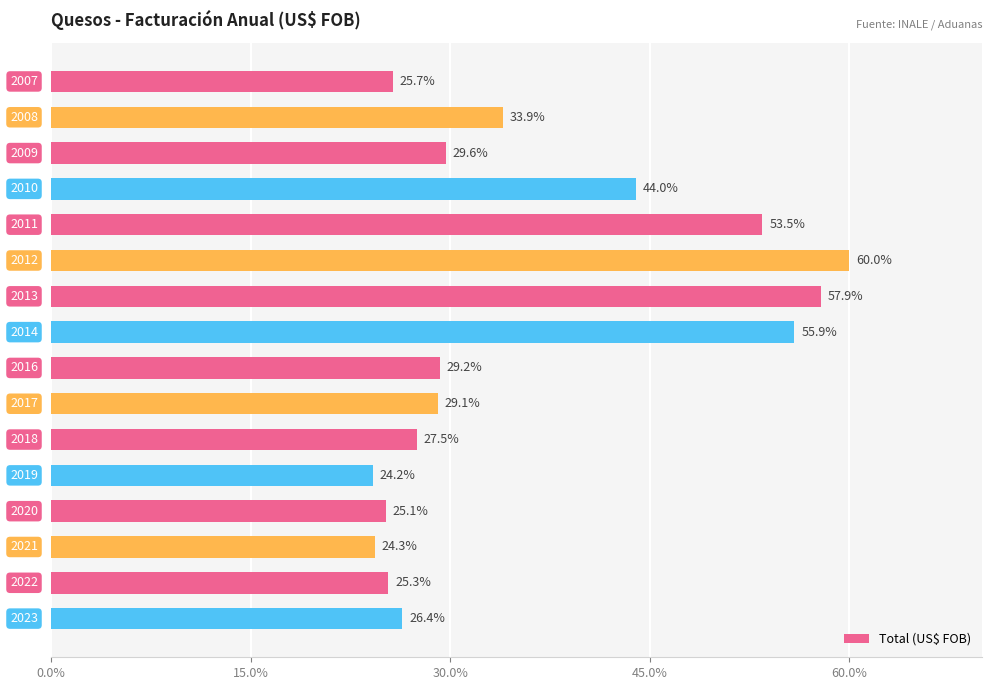

What is the value of the 10th bar from the top?

29.1